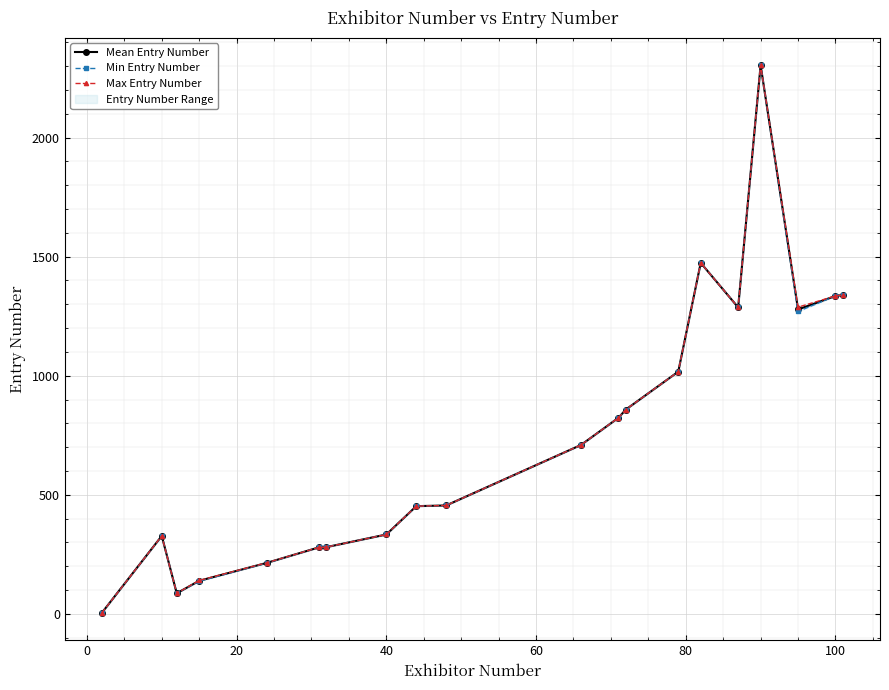

How many interior local peaks does the Min Entry Number series have?

3